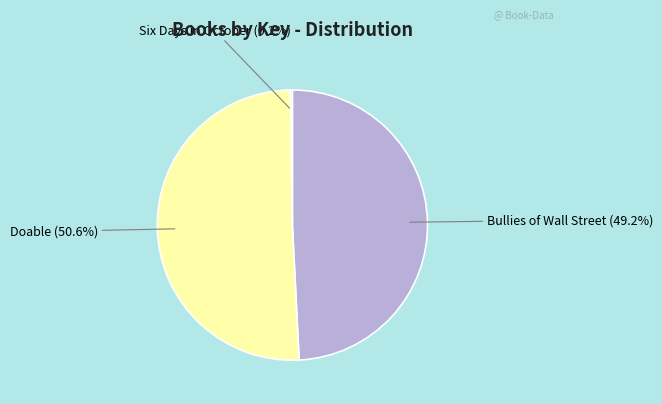

Is there any slice that represents more than half of the pie?

Yes